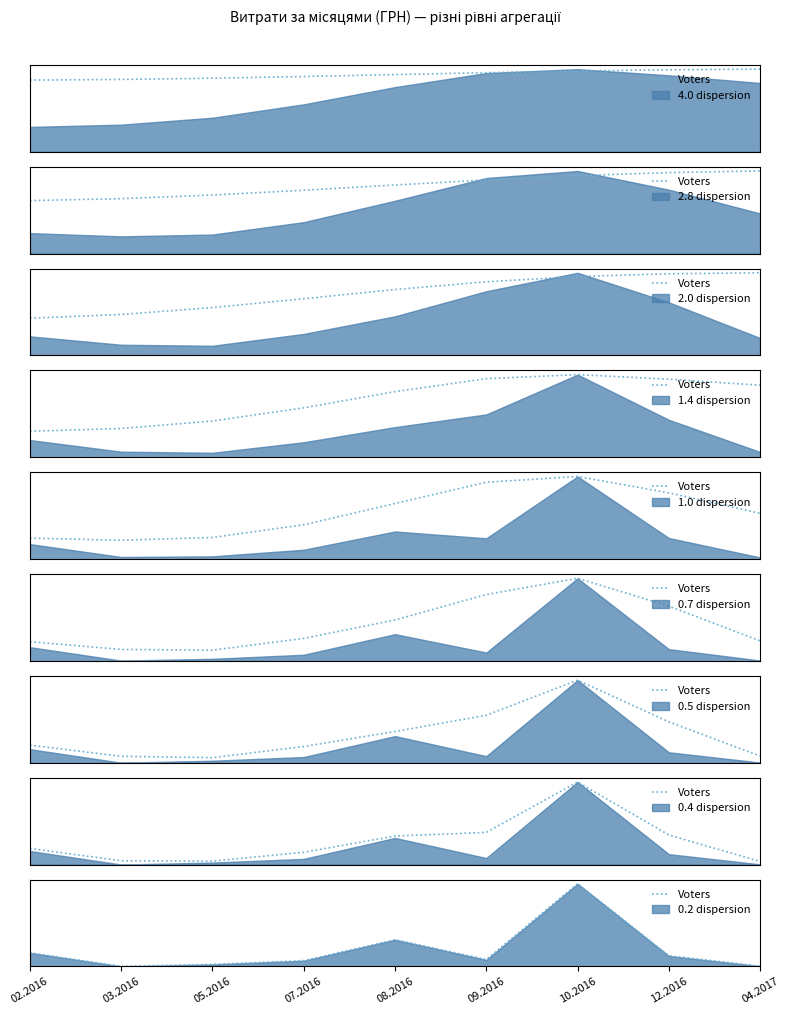

The chart shows a value of 0.2 at 02.2016. True or false?

True